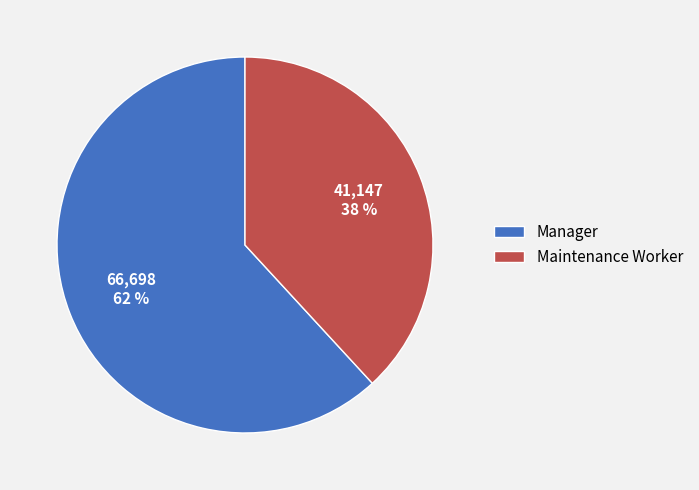

Which has a higher value, Maintenance Worker or Manager?

Manager